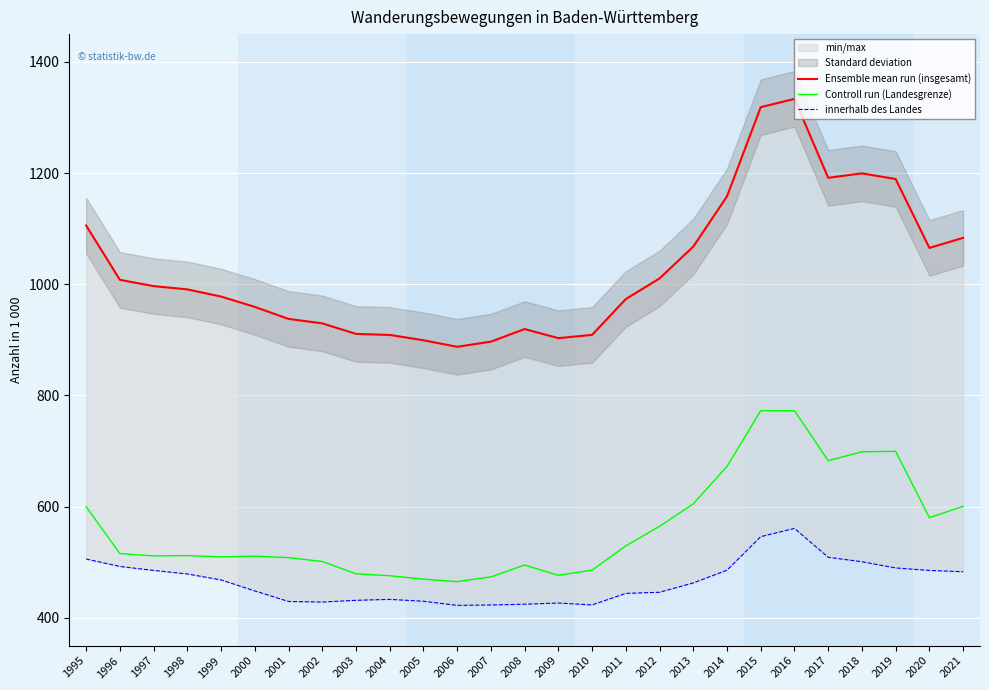

Is this an area chart (filled region under the line)?

No